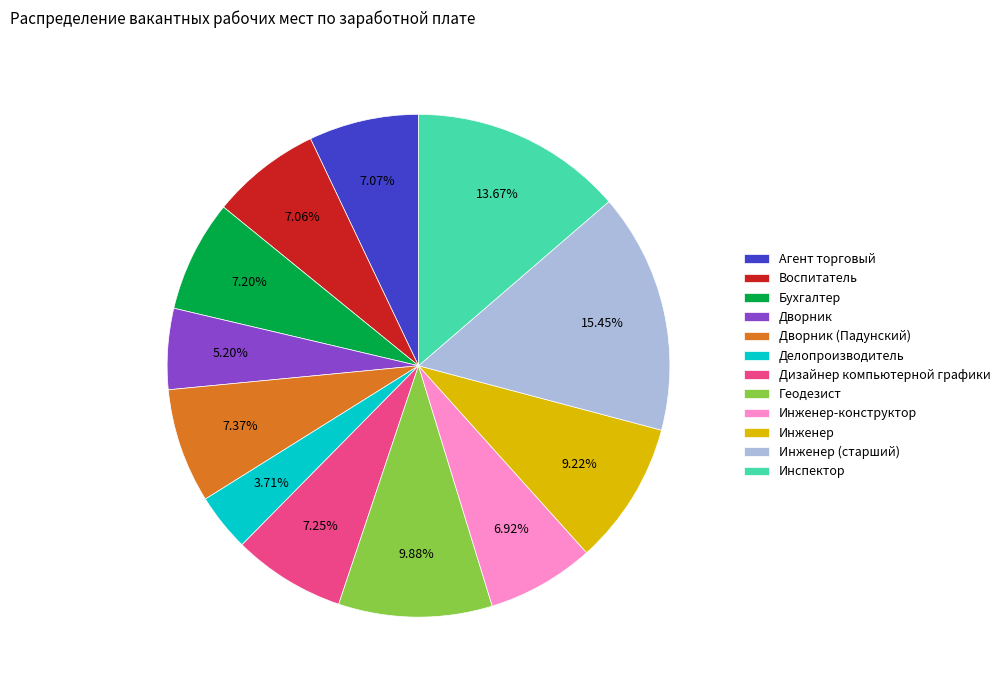

Is there a majority slice in this chart?

No